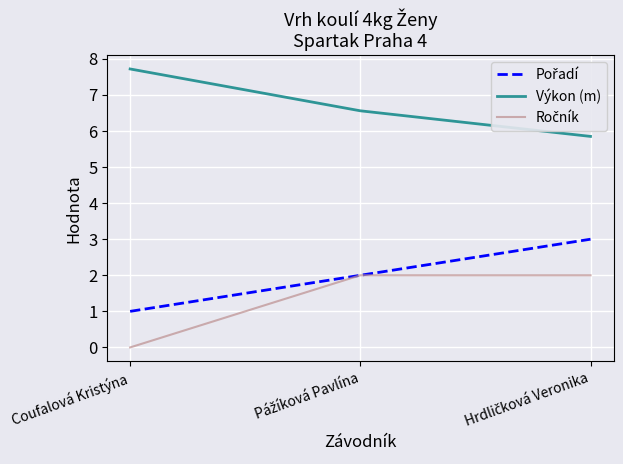

Read the Výkon (m) value at Coufalová Kristýna.

7.7